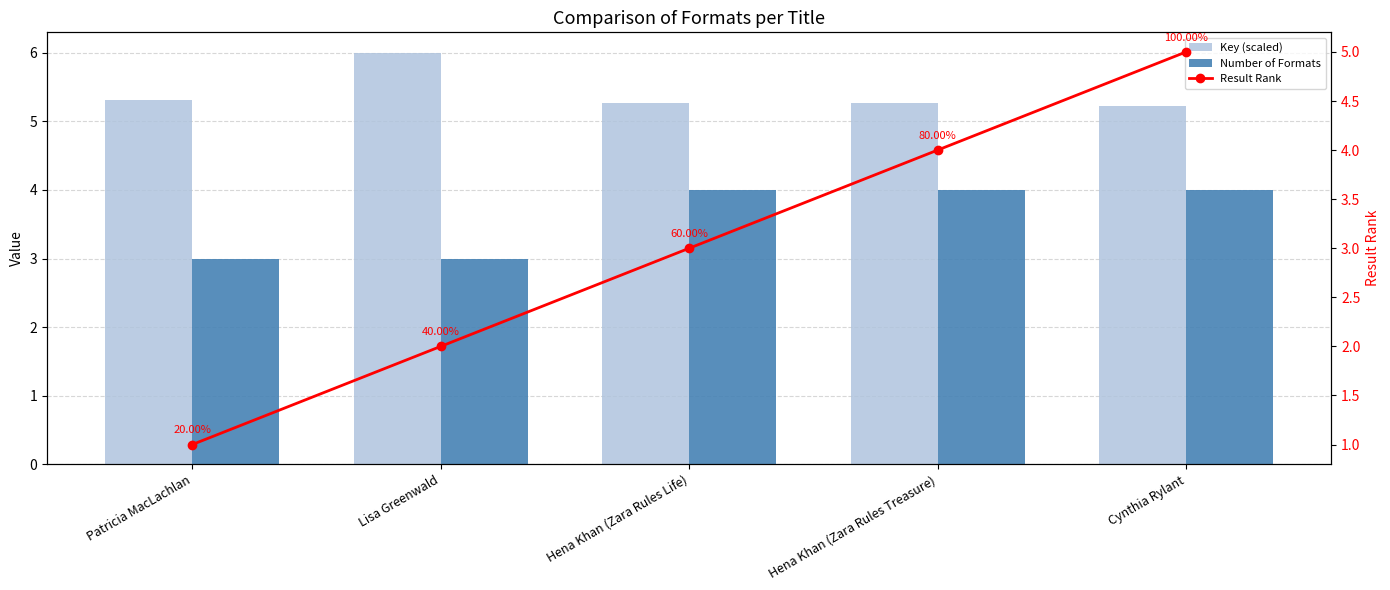

At which category is the sum across all series the highest?

Cynthia Rylant